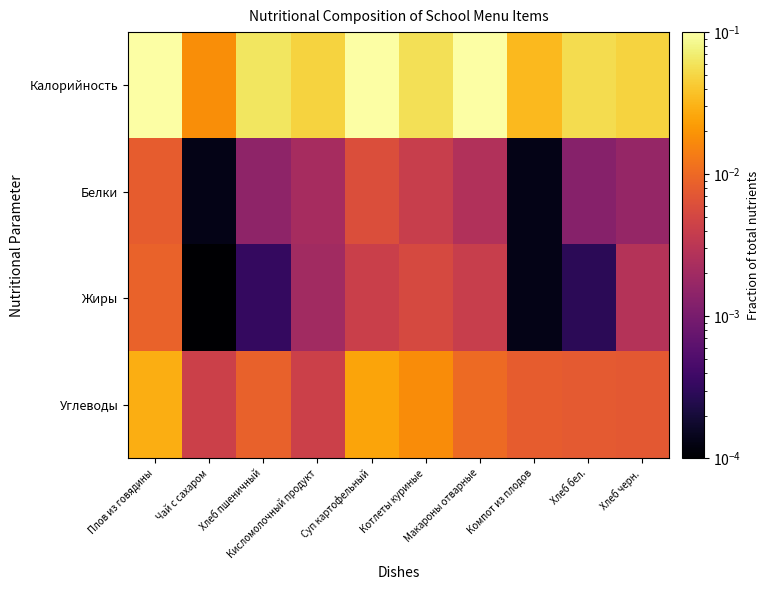

Between Макароны отварные and Плов из говядины, which is larger?

Плов из говядины